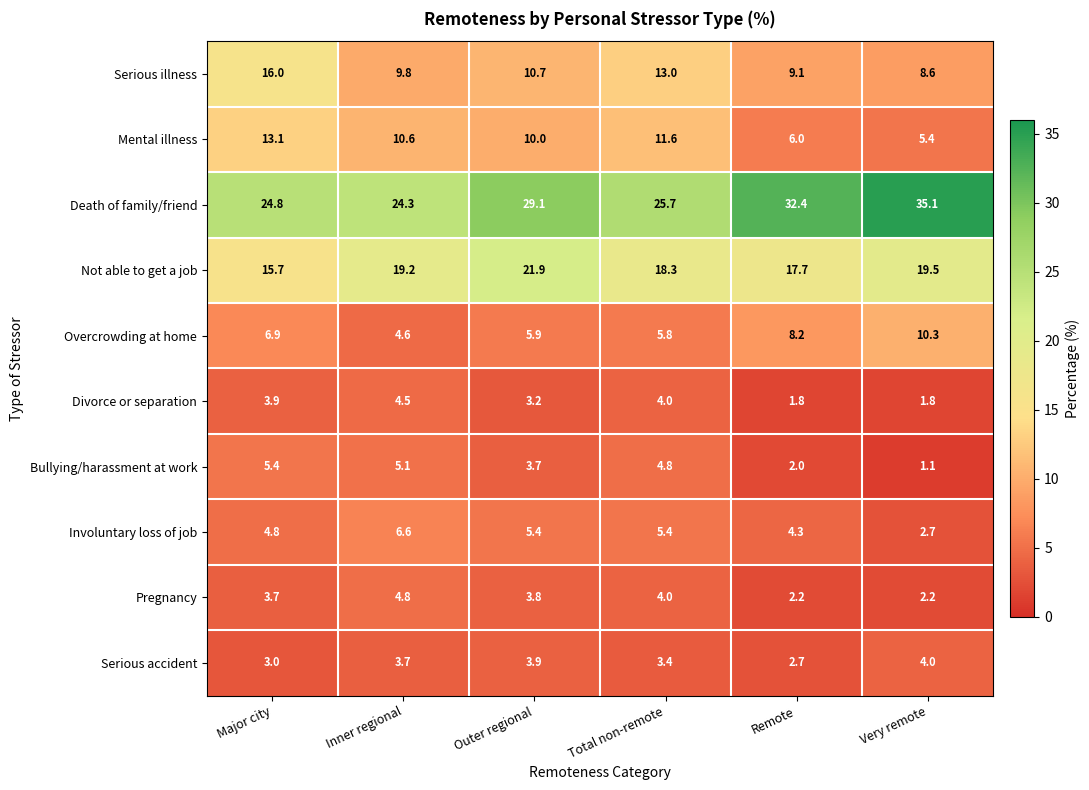

What is the spread (max minus min) of values at Remote?

30.6